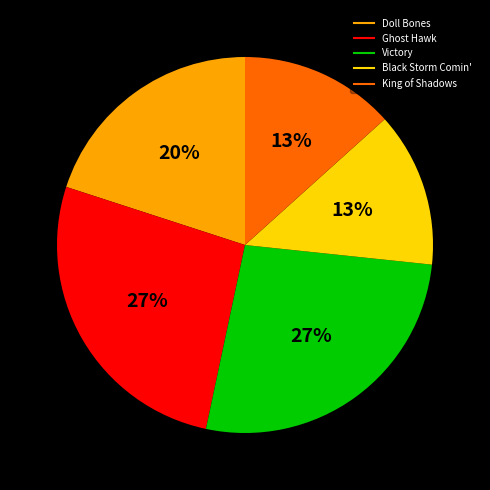

The Victory slice represents 27% of the pie. True or false?

True